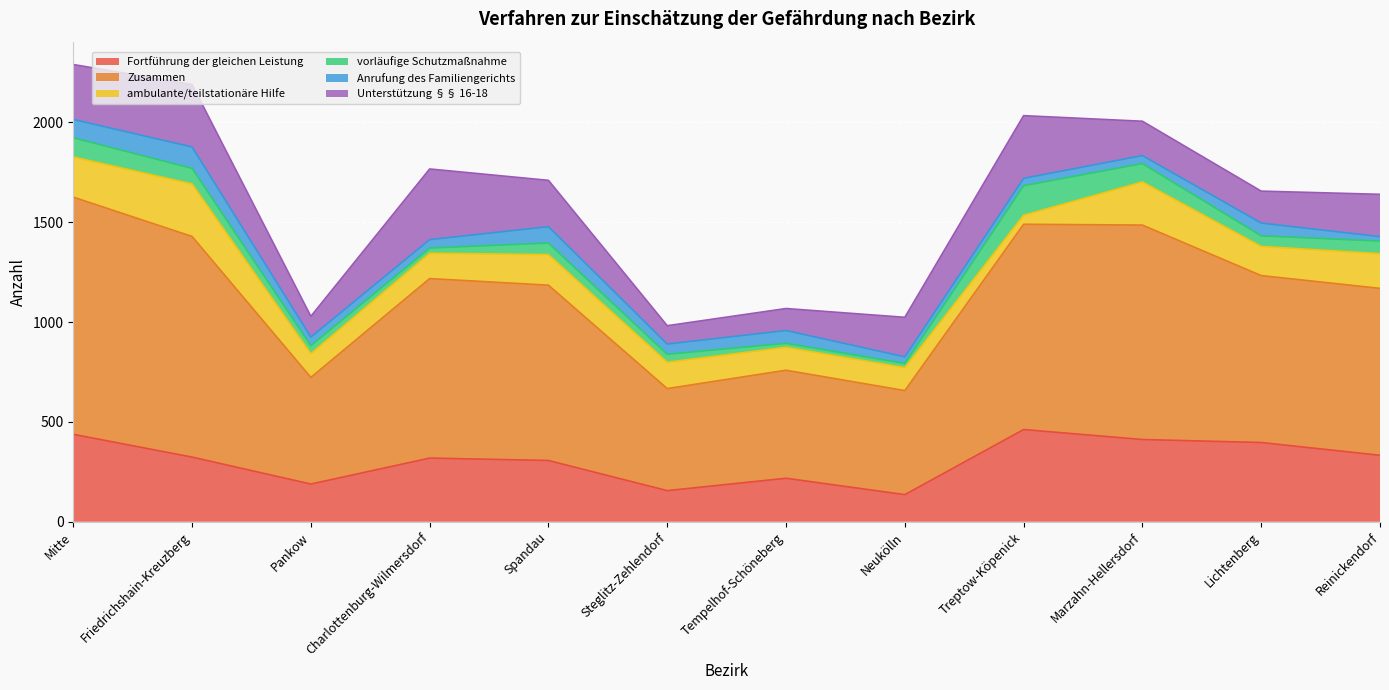

True or false: Zusammen has more than 2 interior local peaks.

True